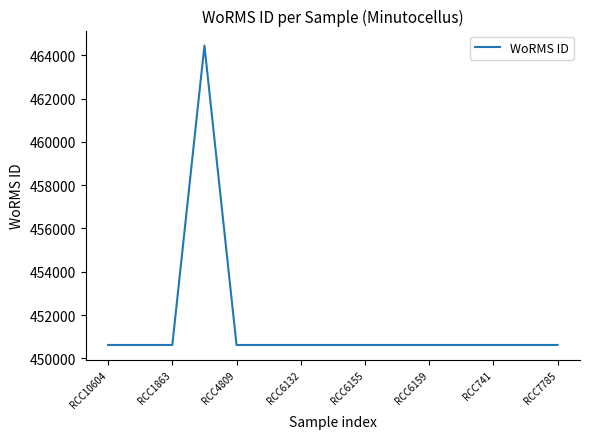

What is the difference between the maximum and minimum values?

13830